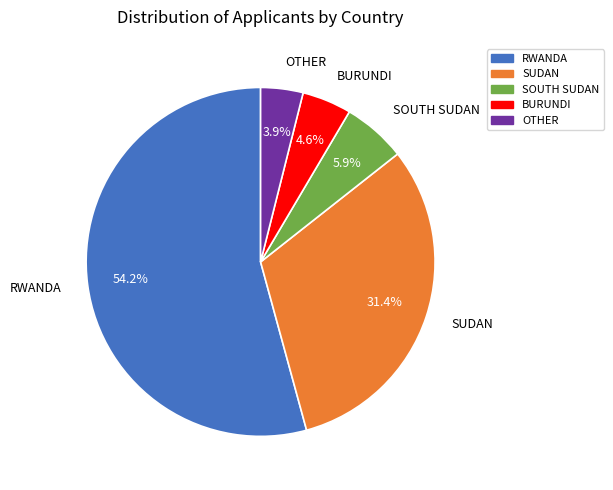

Rank the categories by value from lowest to highest.

OTHER, BURUNDI, SOUTH SUDAN, SUDAN, RWANDA